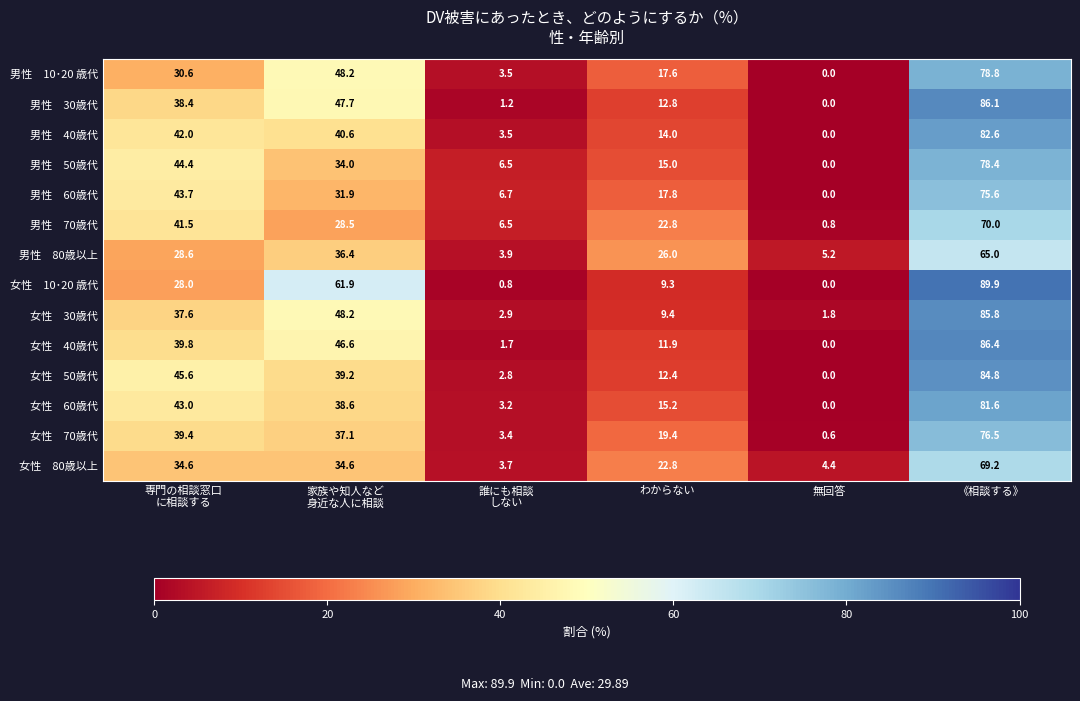

What is the difference between the highest and lowest values at わからない?

16.7